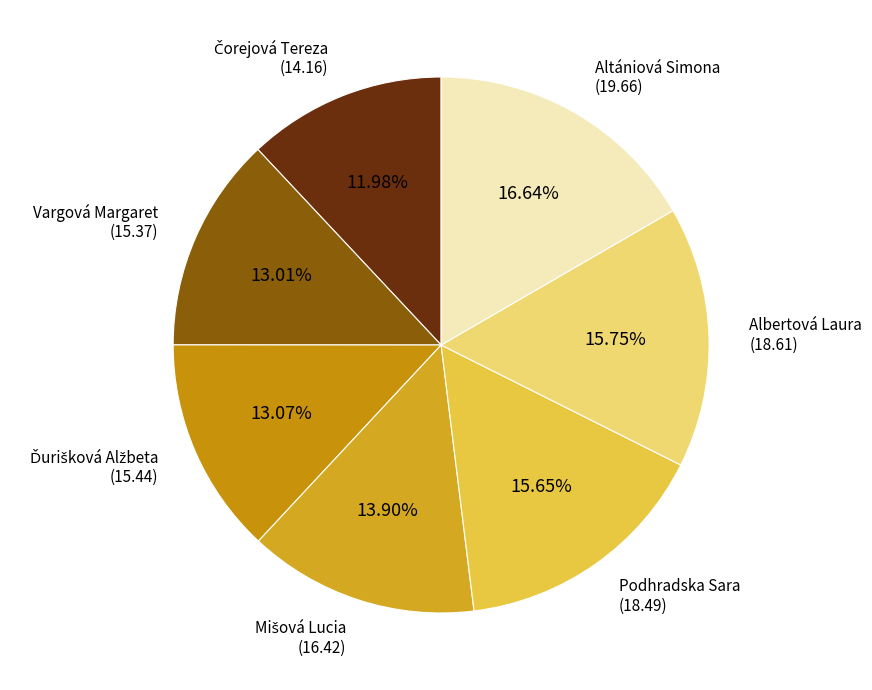

How many slices are in this pie chart?

7